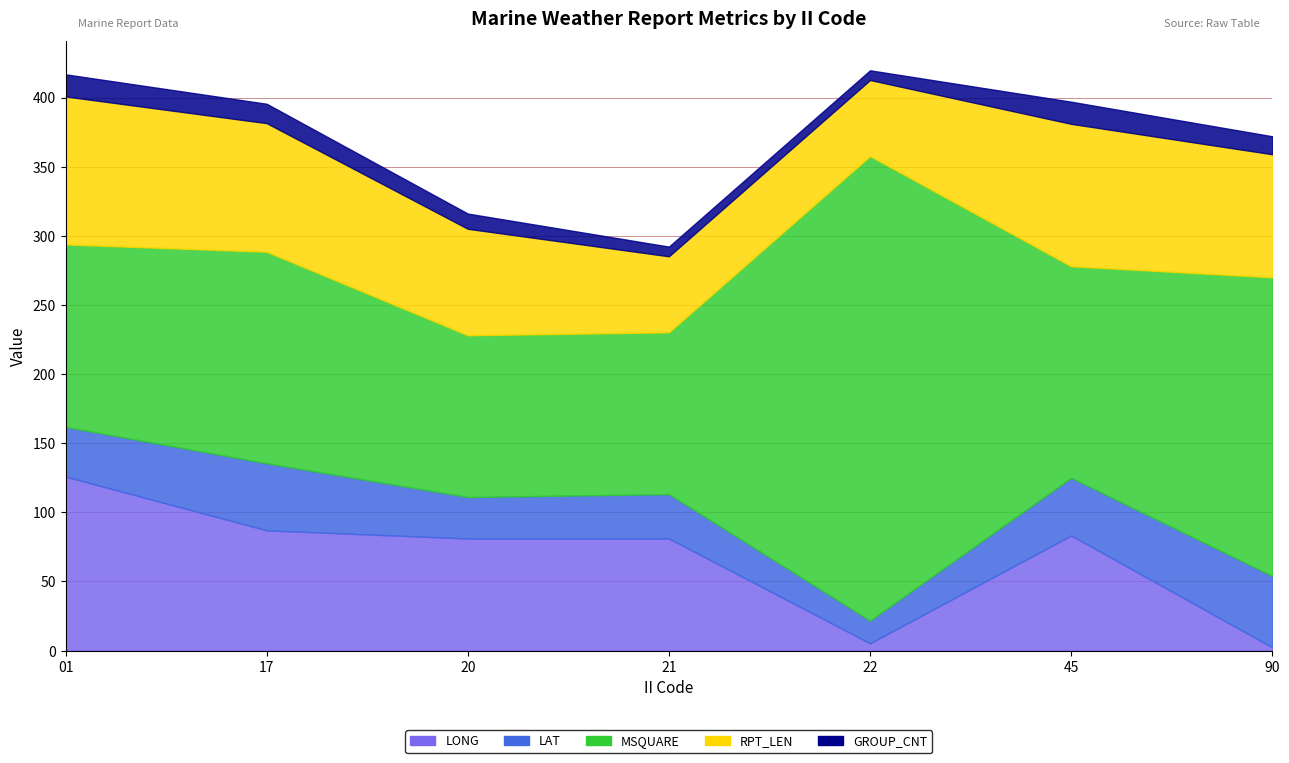

Reading left to right, list all the values displayed in this chart.

LONG: 125.9	87.0	81.1	81.1	5.3	83.3	2.4
LAT: 35.9	48.5	30.0	32.1	16.4	41.7	51.6
MSQUARE: 132.0	153.0	117.0	117.0	336.0	153.0	216.0
RPT_LEN: 107.0	93.0	77.0	55.0	55.0	103.0	89.0
GROUP_CNT: 16.0	14.0	11.0	7.0	7.0	16.0	13.0